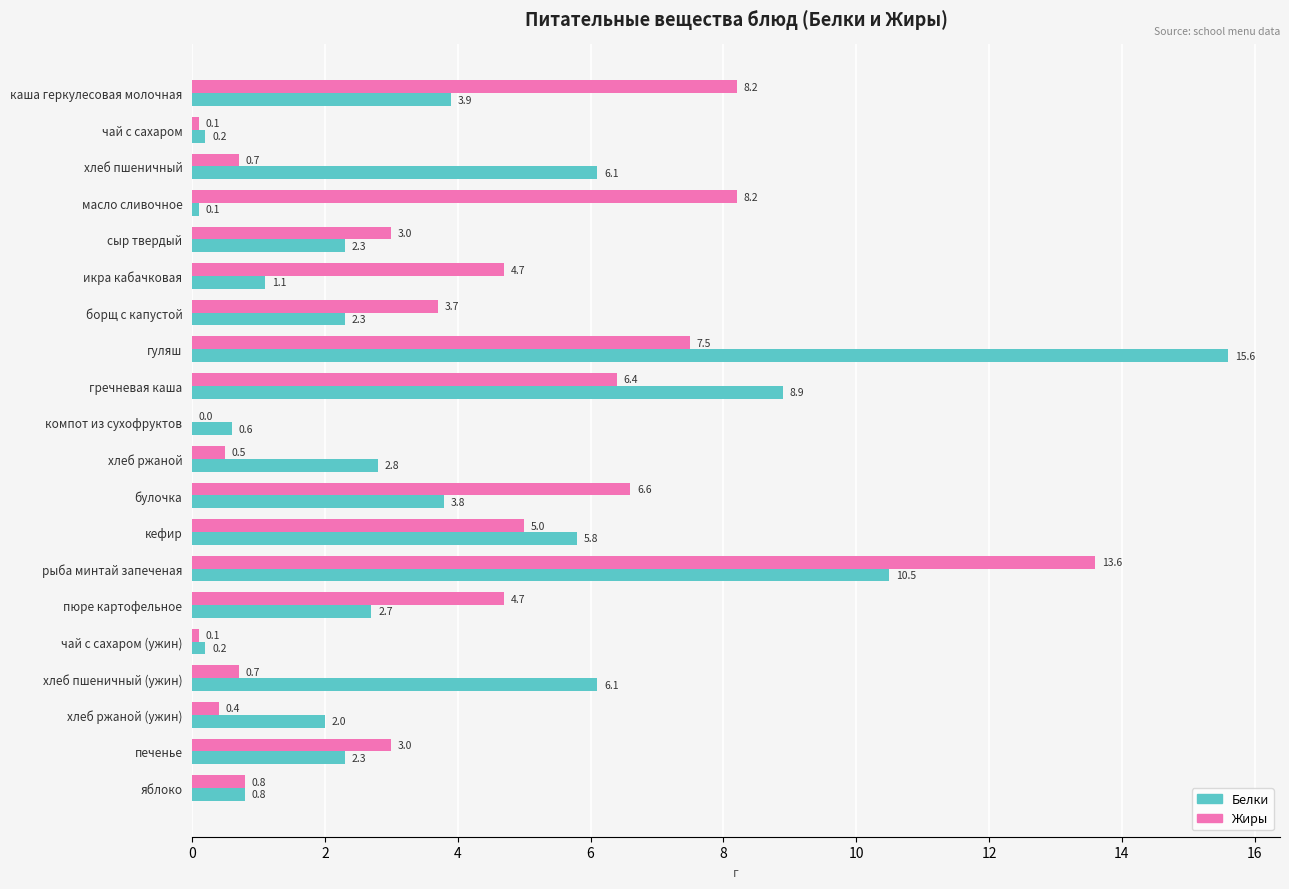

The Белки series shows 2.0 at хлеб пшеничный (ужин). True or false?

False